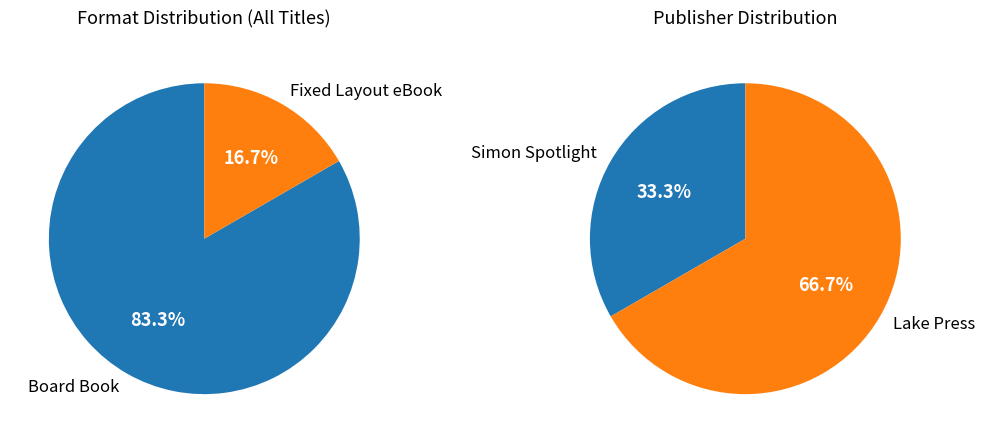

How much of the chart is everything except Fixed Layout eBook?

83.3%